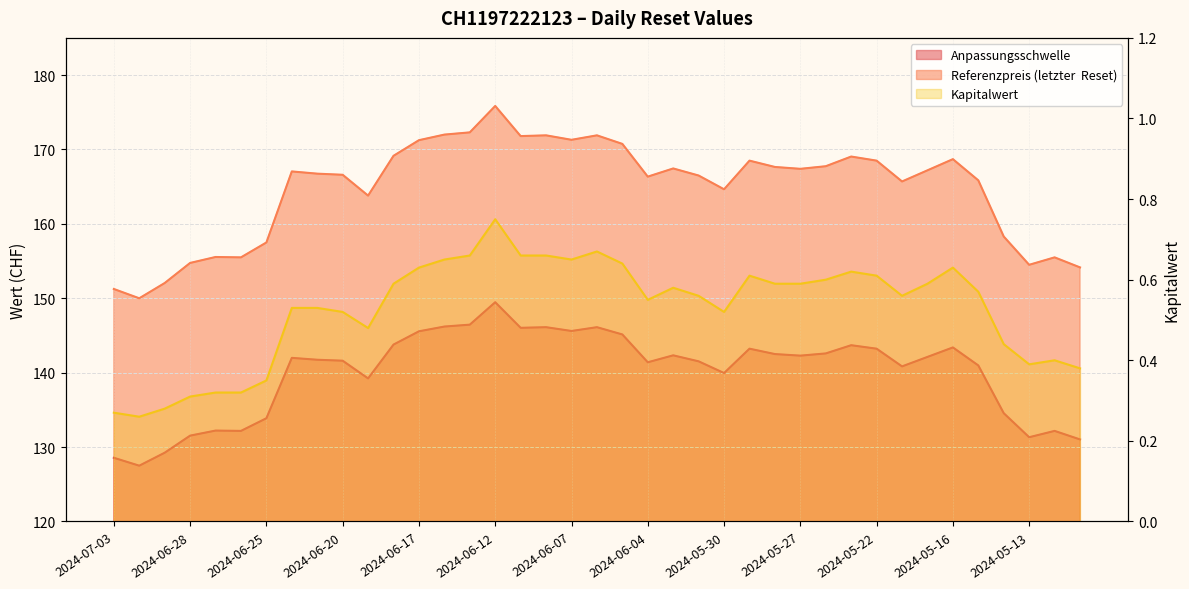

What are all the series names shown in the legend?

Anpassungsschwelle, Referenzpreis (letzter  Reset), Kapitalwert